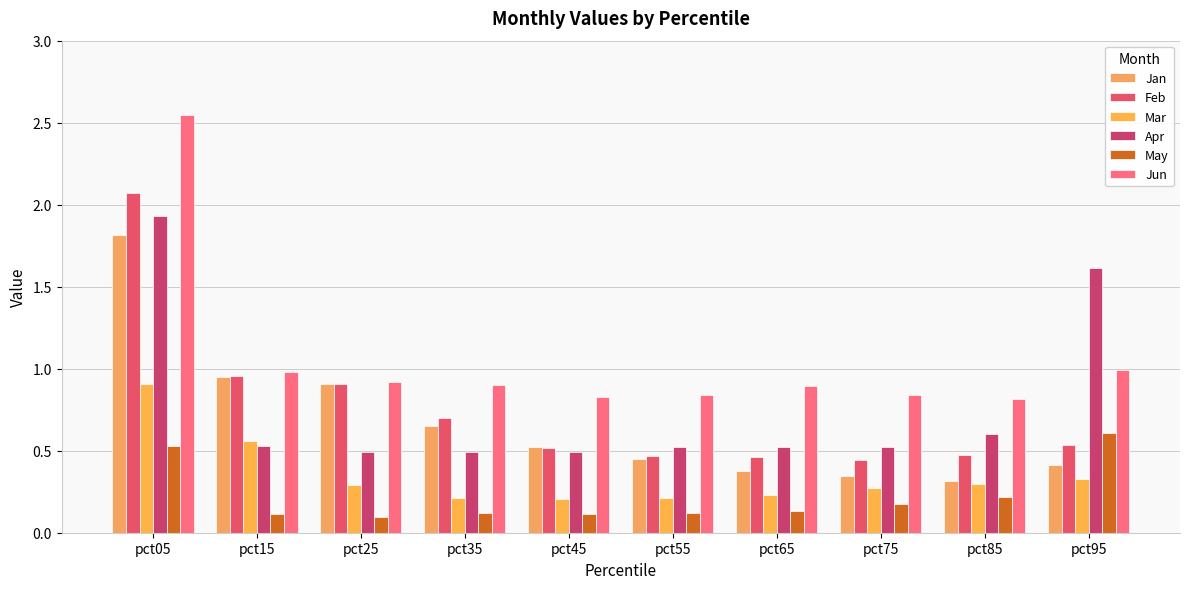

What are all the series names shown in the legend?

Jan, Feb, Mar, Apr, May, Jun